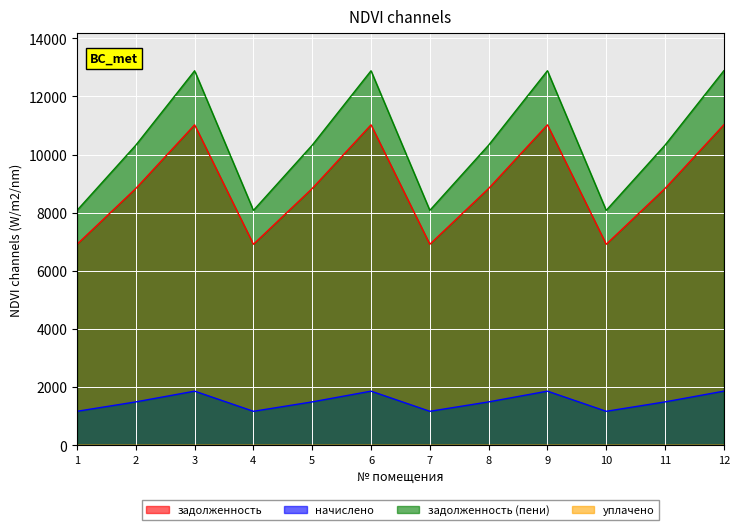

True or false: начислено and задолженность (пени) intersect in this chart.

False